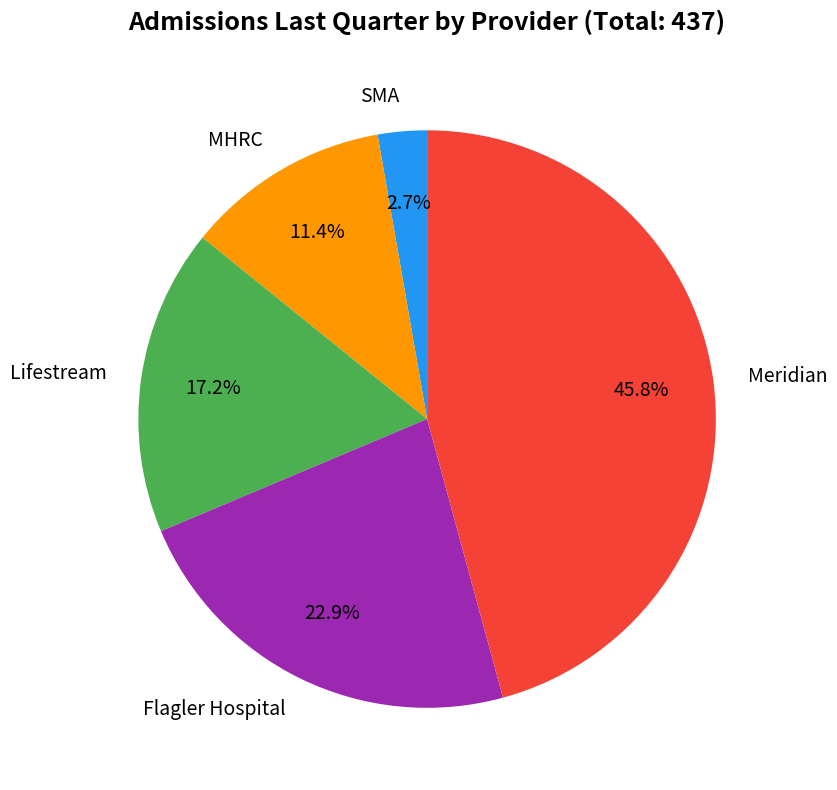

To the nearest percent, what percentage of the pie is Lifestream?

17%